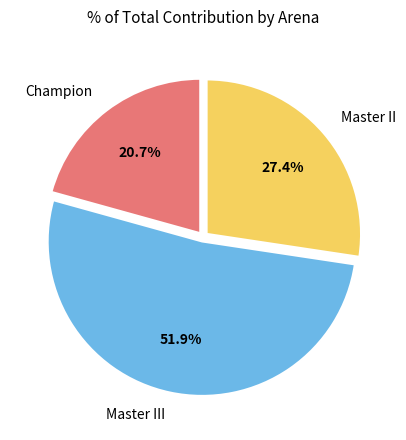

To the nearest percent, what is the difference between the largest and smallest slice percentages?

31%